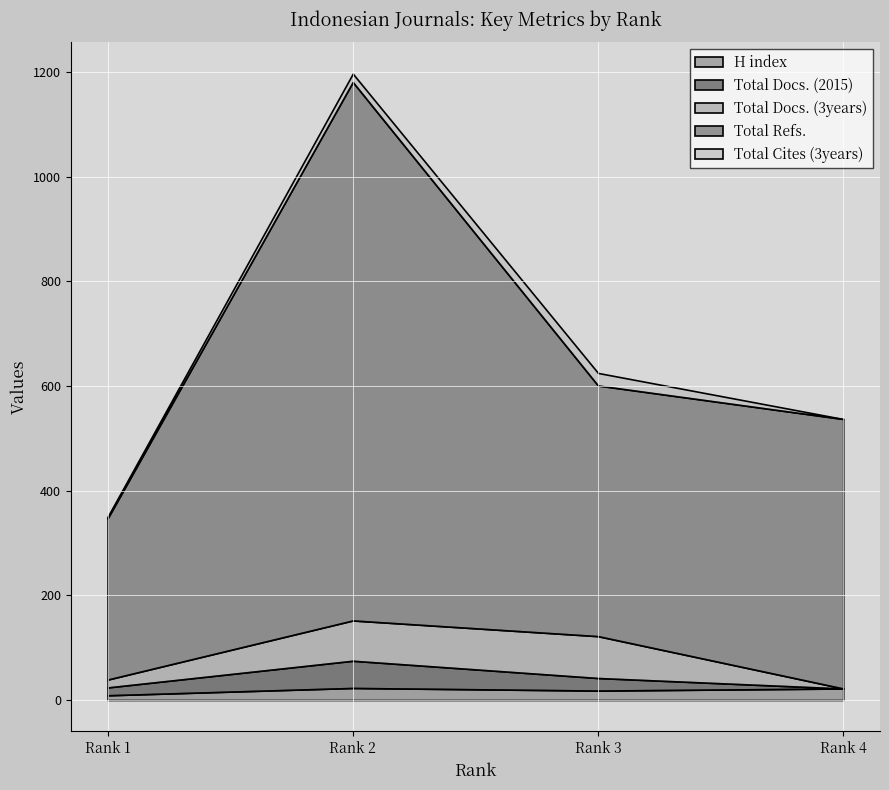

What is the average value of the Total Refs. series?

583